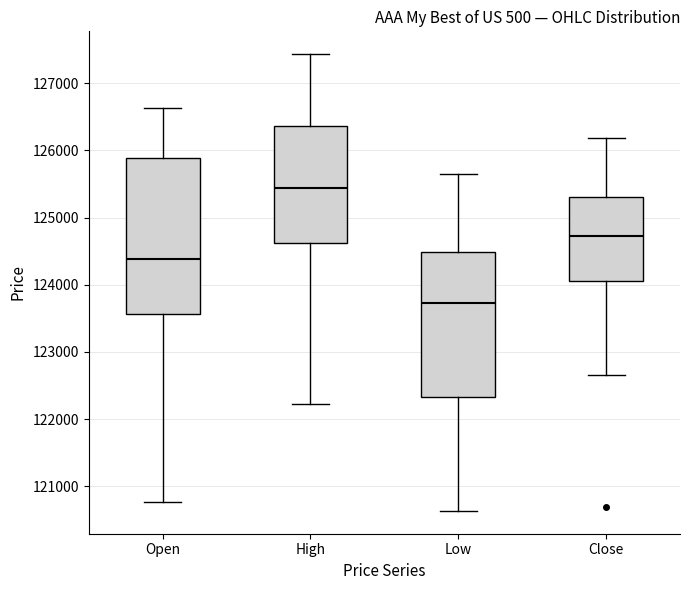

Which box has the lowest median line?

Low